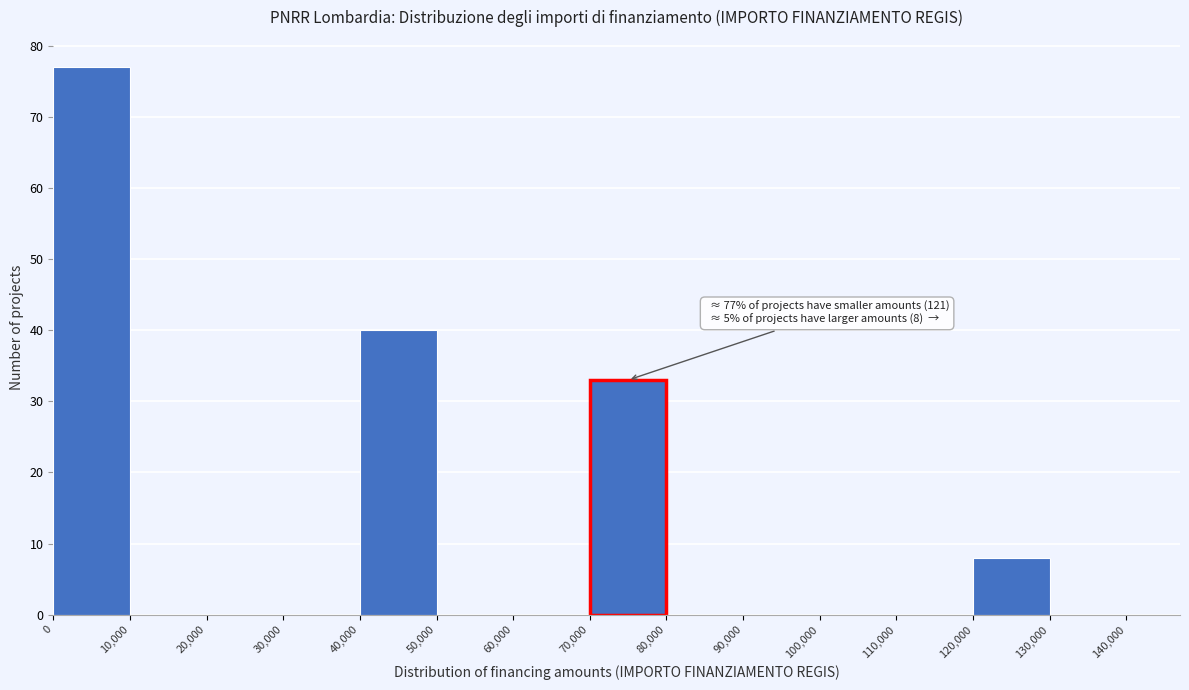

Which range on the x-axis has the tallest bar?

0 to 10,000